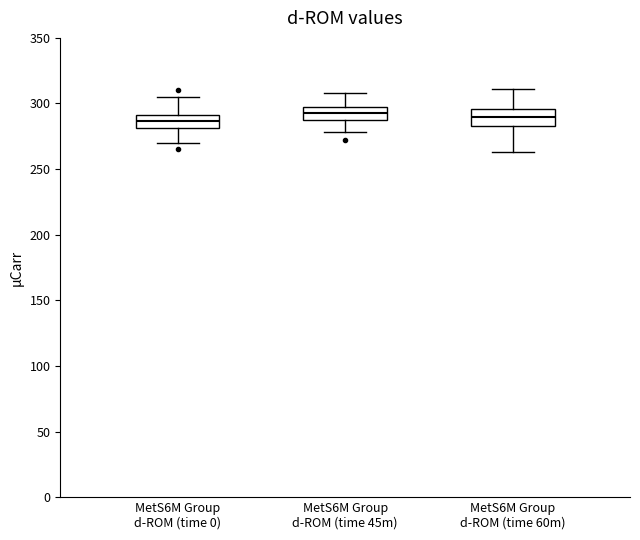

Where does the median line of the box for MetS6M Group d-ROM (time 60m) sit on the y-axis? The values are not printed on the chart, so give them approximately, as read against the axis.

290